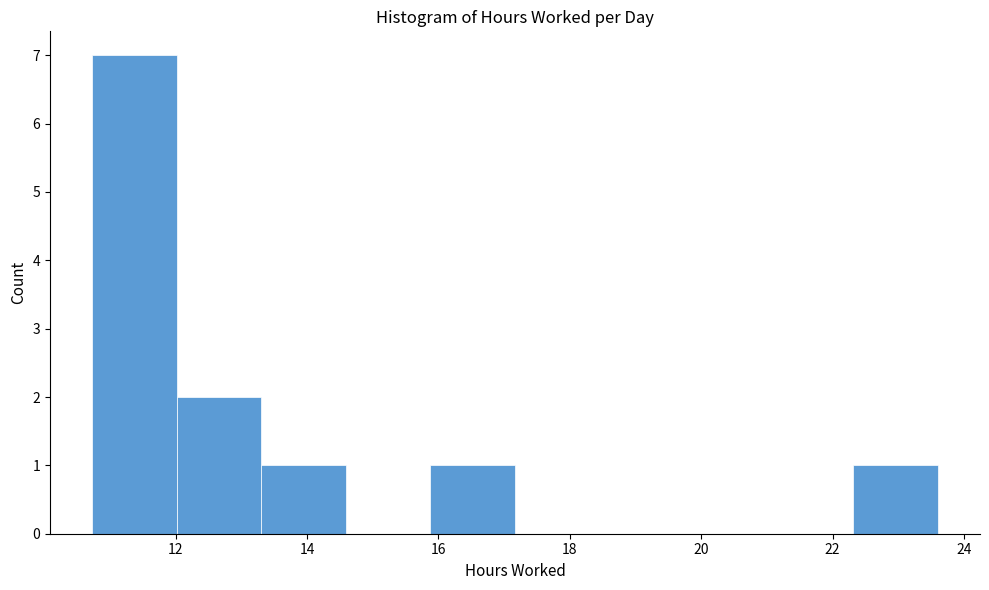

How tall is the bar that spans 12.0 to 13.4 on the x-axis? Neither the bar edges nor the heights are printed on the chart, so give them approximately, as read against the axes.

2